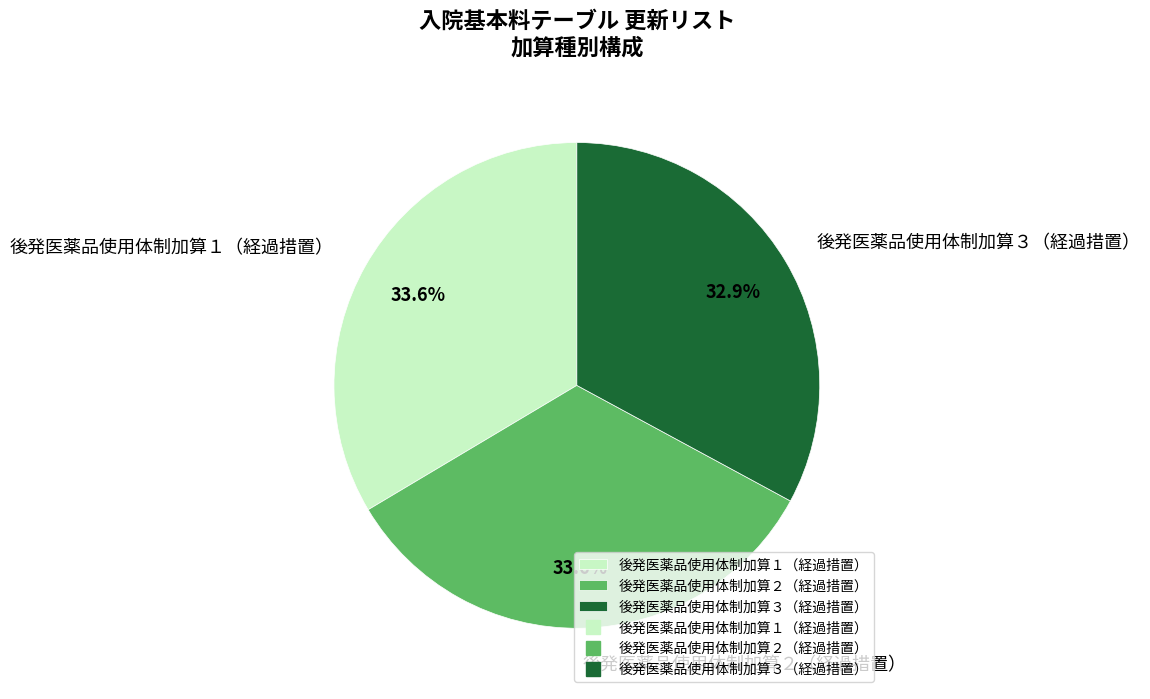

To the nearest percent, what is the average slice percentage?

33%